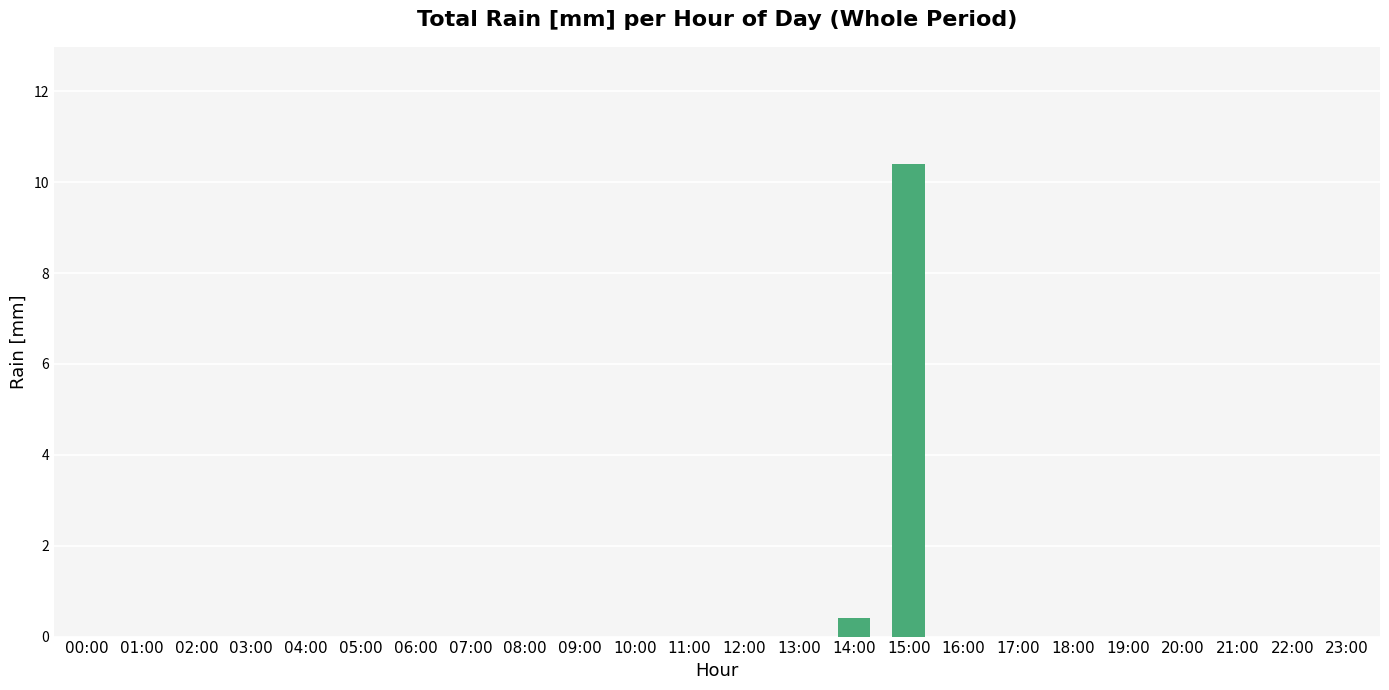

The value at 16:00 is 0.0. True or false?

True